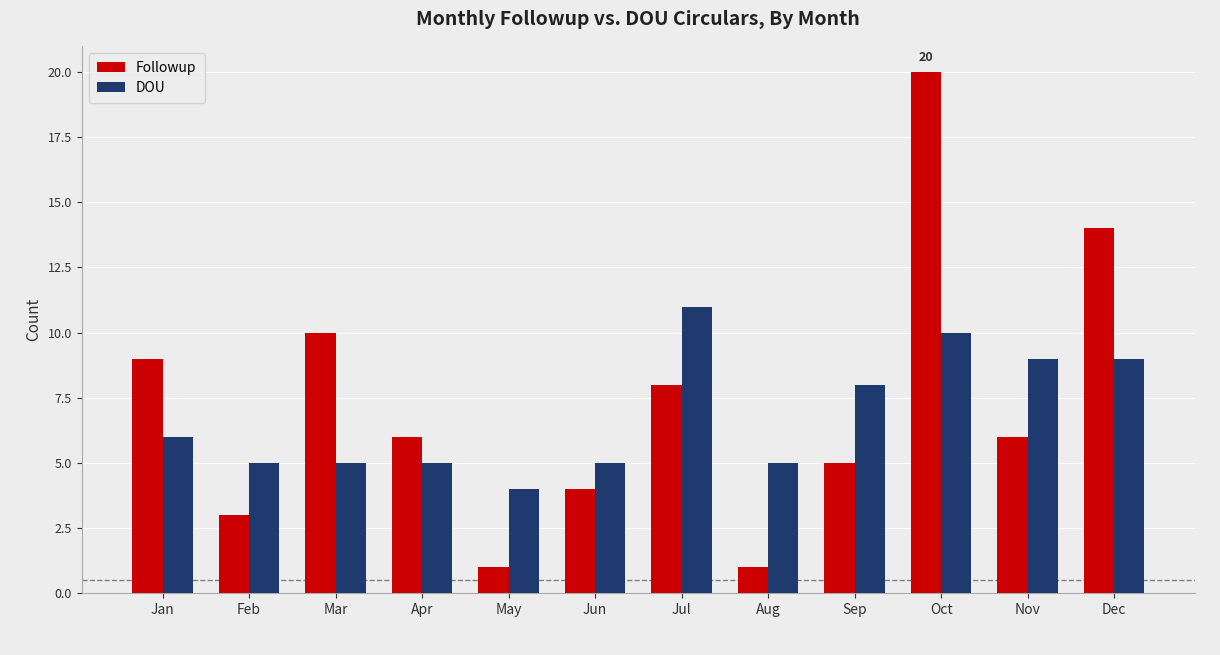

Which category has the highest value in the DOU series?

Jul